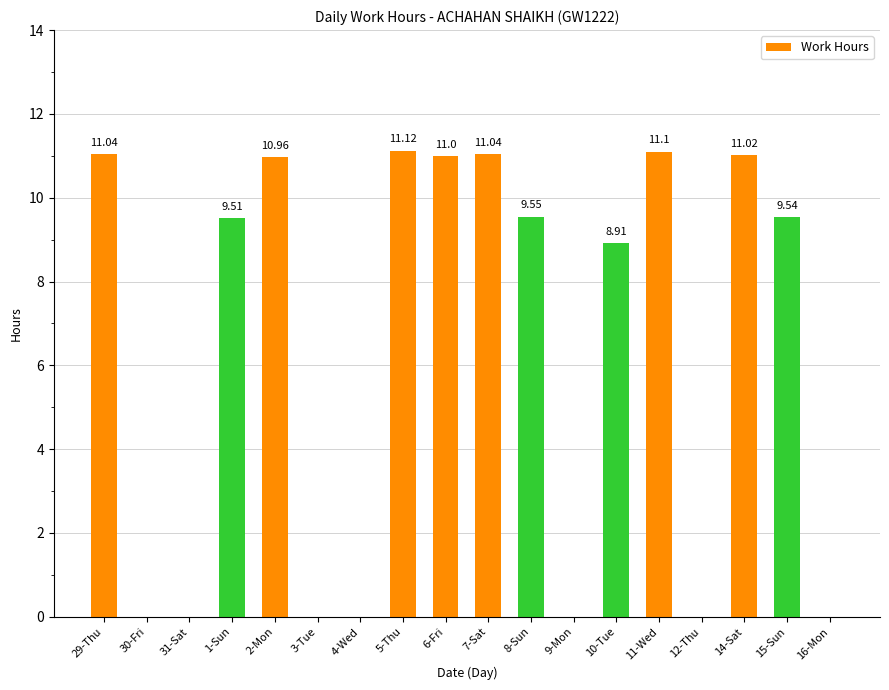

What is the ratio of the value at 15-Sun to the value at 6-Fri?

0.9